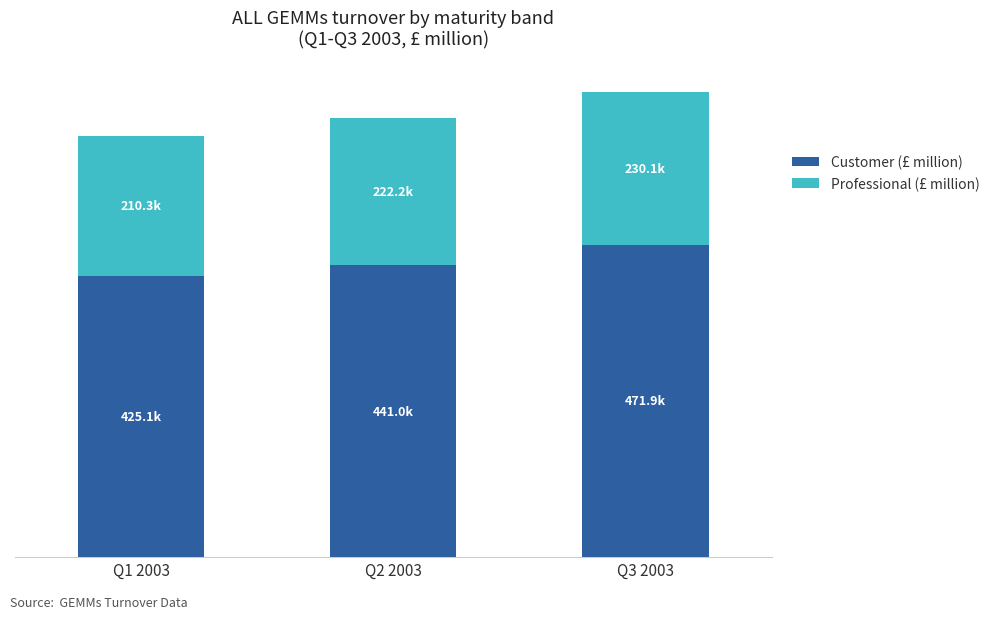

At which category is the sum across all series the highest?

Q3 2003